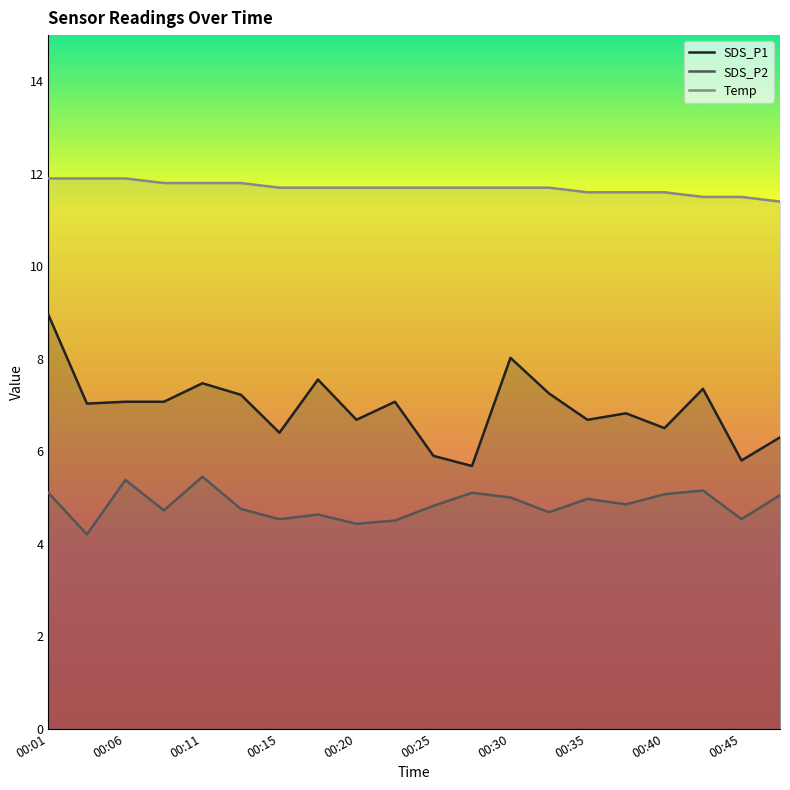

True or false: SDS_P2 and Temp intersect in this chart.

False